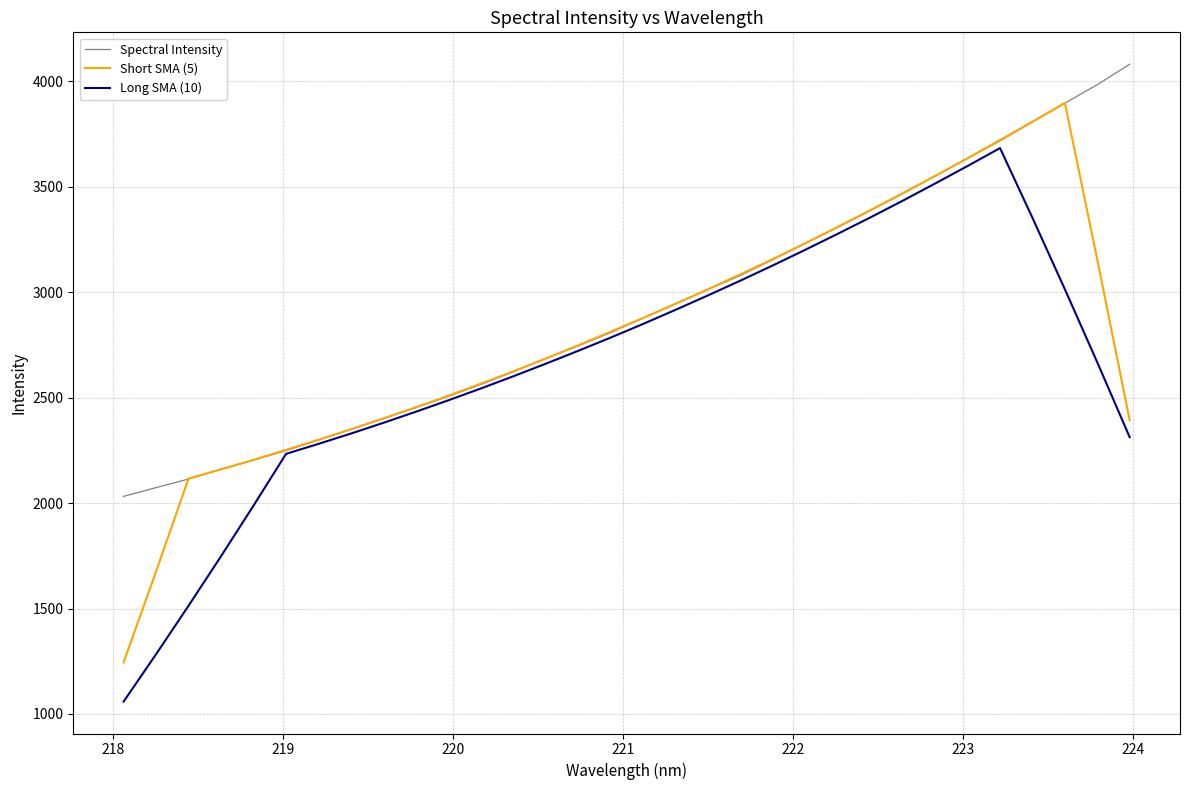

List the series in order of their peak value, lowest first.

Long SMA (10), Short SMA (5), Spectral Intensity